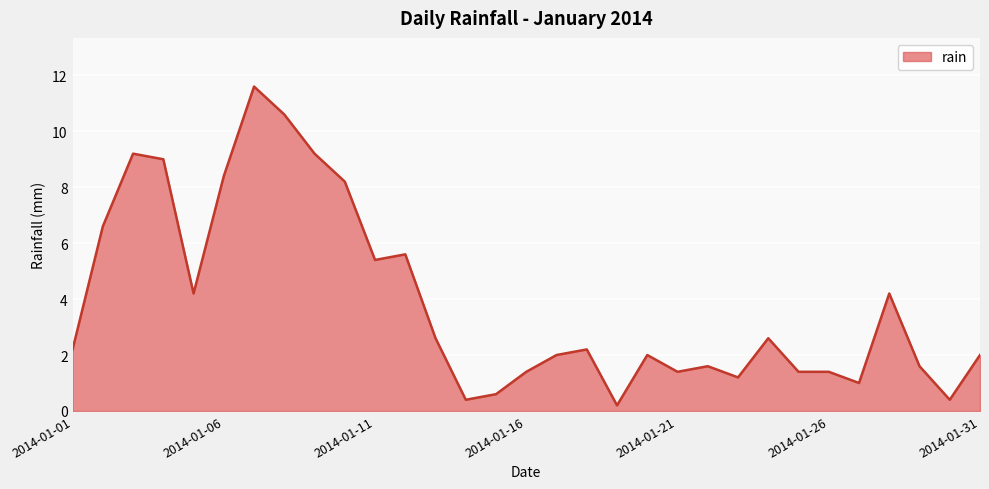

What is the greatest value displayed?

11.6